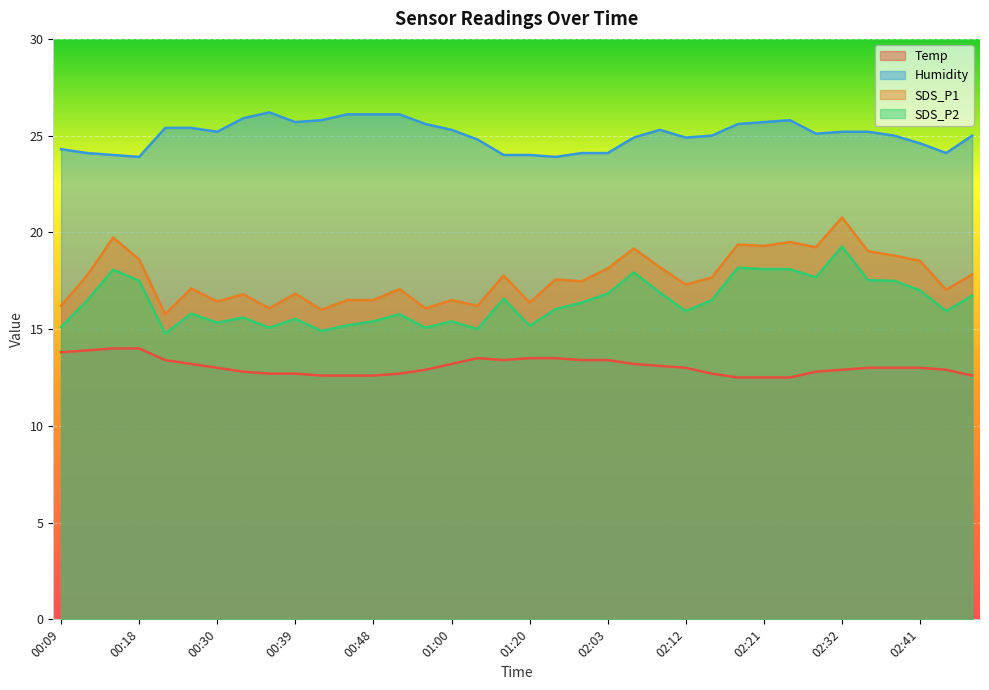

What is the sum of all Temp values?

470.5